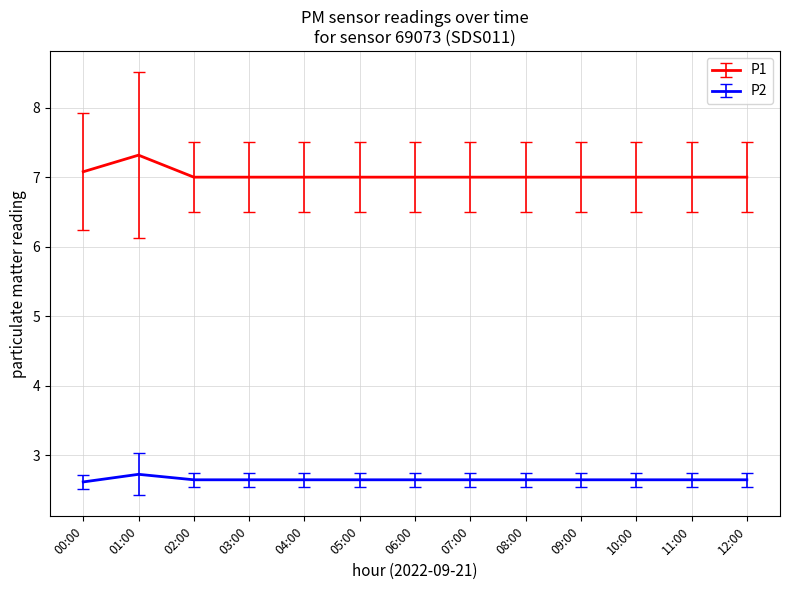

In P2, how many points are higher than both neighbors (excluding endpoints)?

1